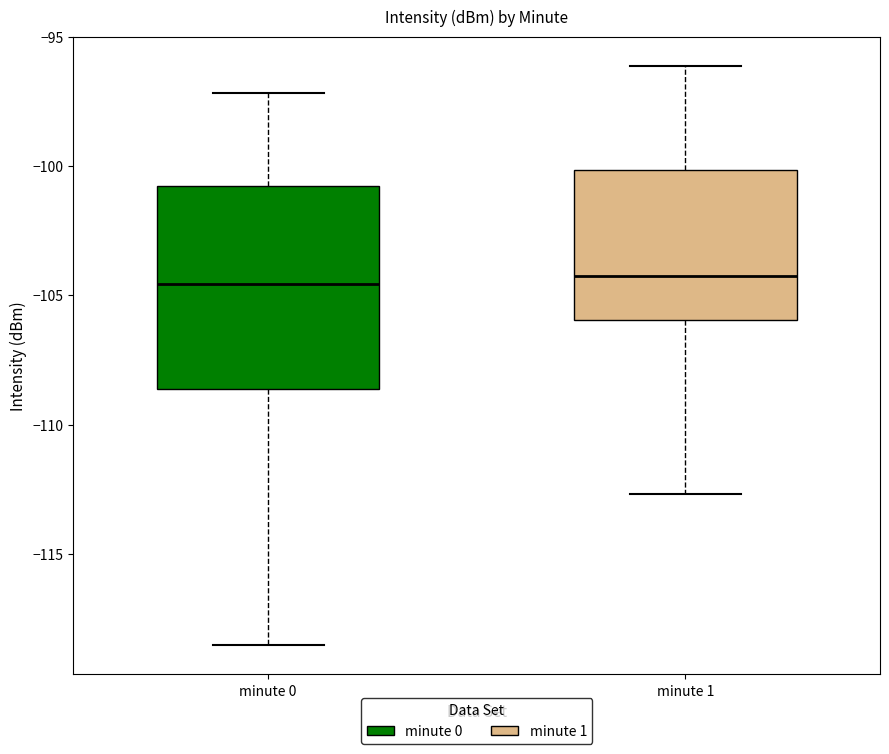

Where does the median line of the box for minute 1 sit on the y-axis? The values are not printed on the chart, so give them approximately, as read against the axis.

-104.5